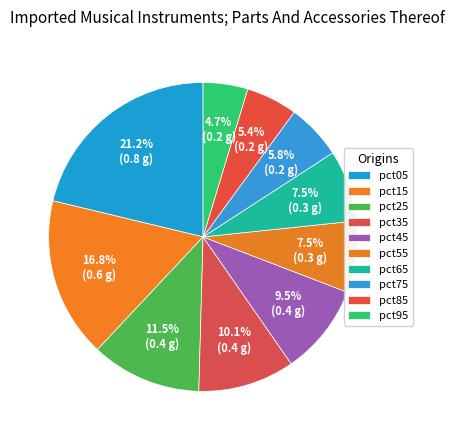

Rank the categories by value from lowest to highest.

pct95, pct85, pct75, pct55, pct65, pct45, pct35, pct25, pct15, pct05